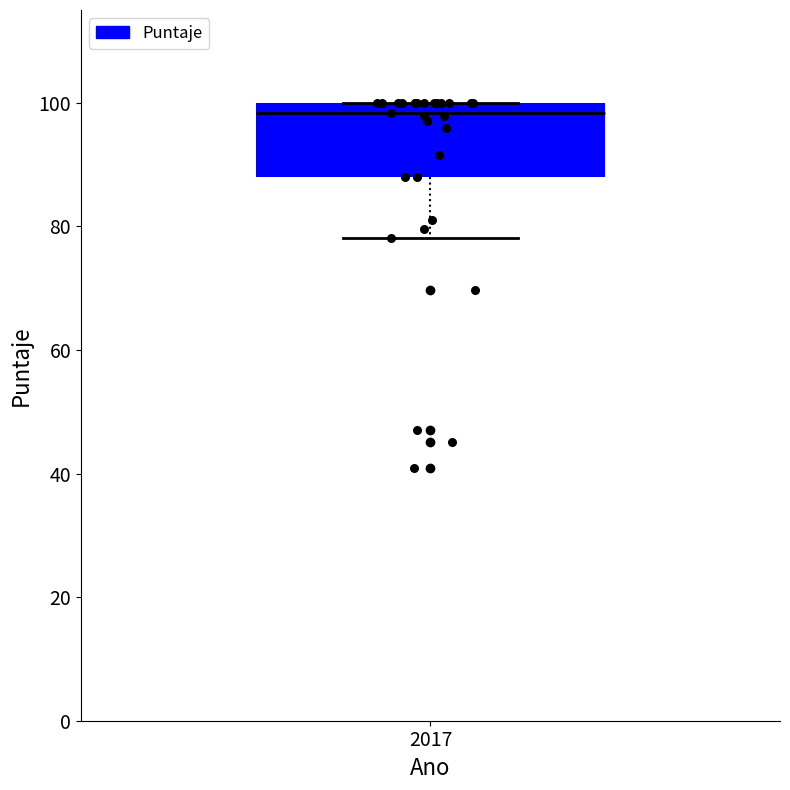

Transcribe this box plot: give where the median line is, the range the box spans, and where the two whiskers end, as read against the y-axis. The values are not printed on the chart, so give them approximately, as read against the axis.

median 98, box 88 to 100, whiskers 78 to 100